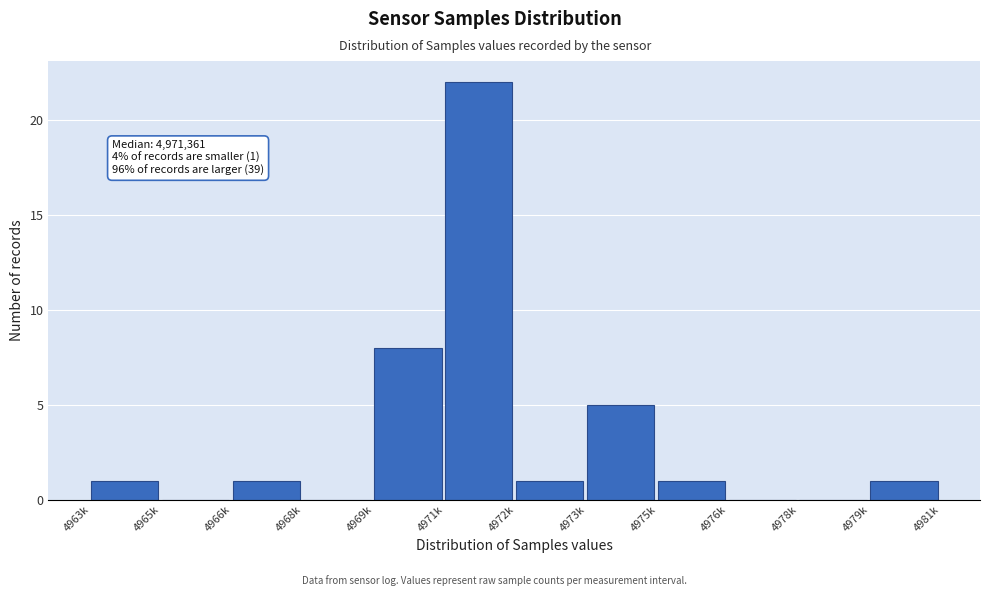

Reading right to left, extract all data points from this chart.

4979k=1	4978k=0	4976k=0	4975k=1	4973k=5	4972k=1	4971k=22	4969k=8	4968k=0	4966k=1	4965k=0	4963k=1